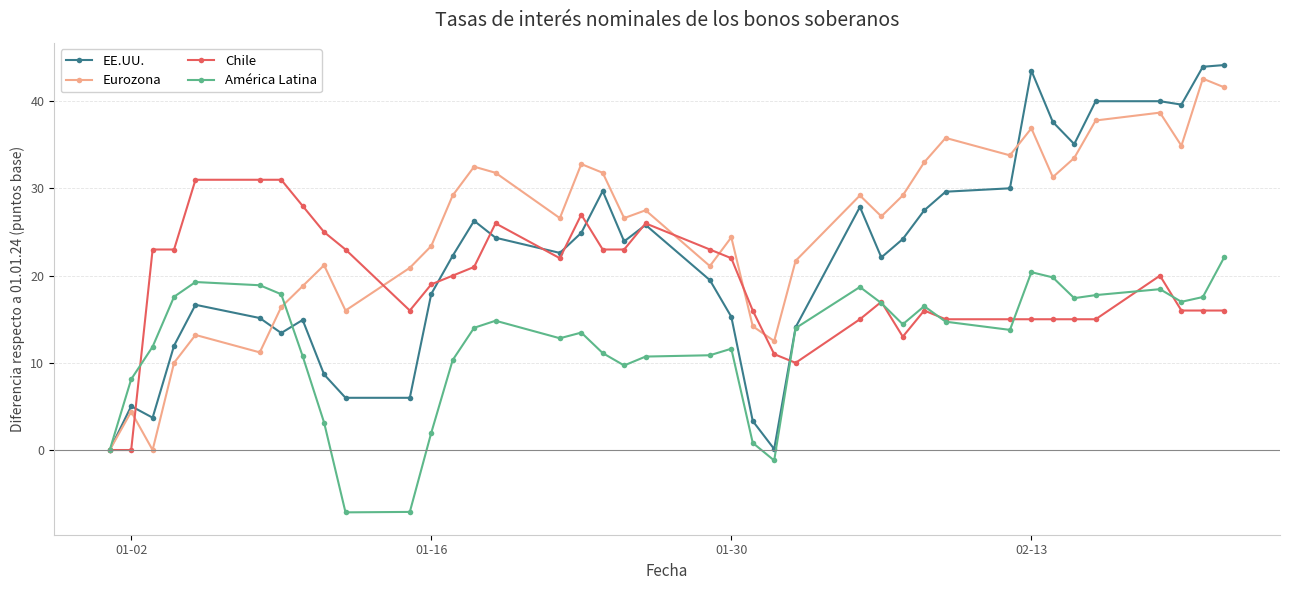

True or false: Chile has more than 2 points higher than both neighbors.

True